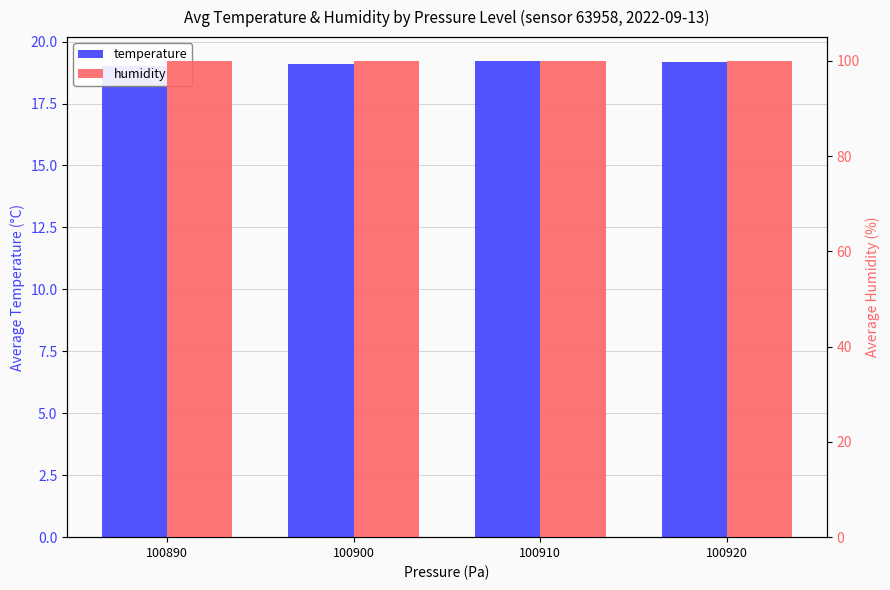

How many bars are there in total?

8